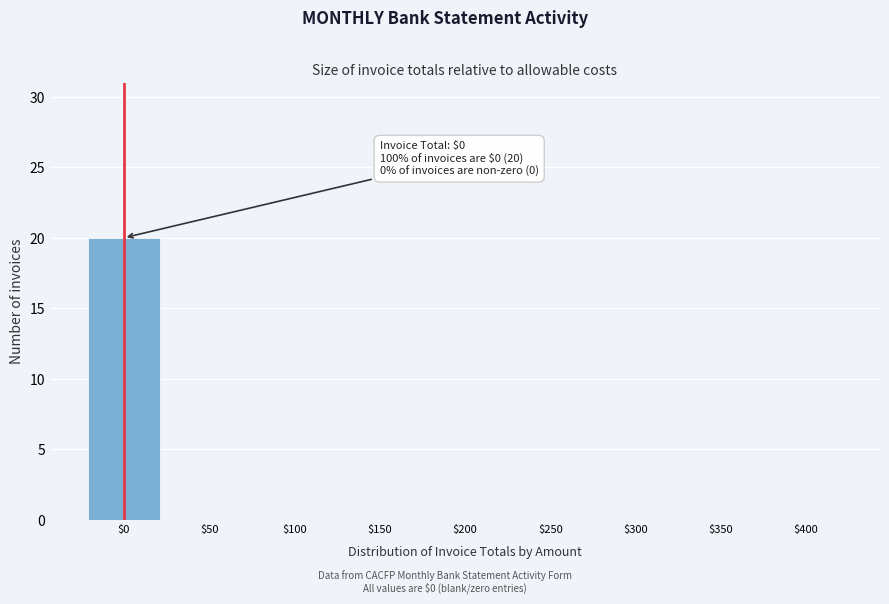

What is the sum of all values?

20